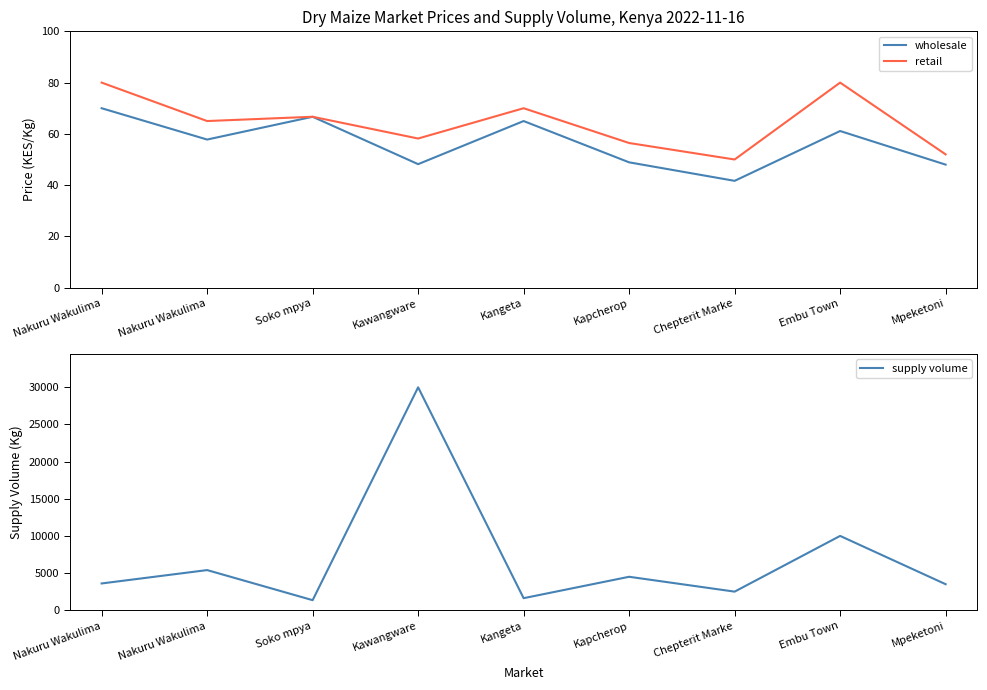

Which label corresponds to the smallest value in the chart?

Chepterit Marke